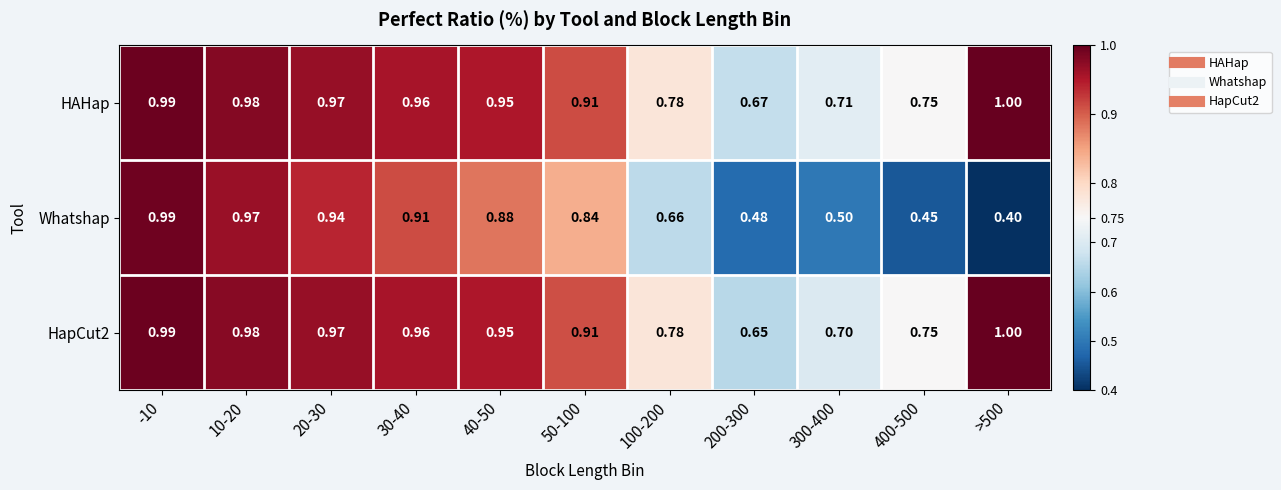

What is the difference between the highest and lowest values at 40-50?

0.1